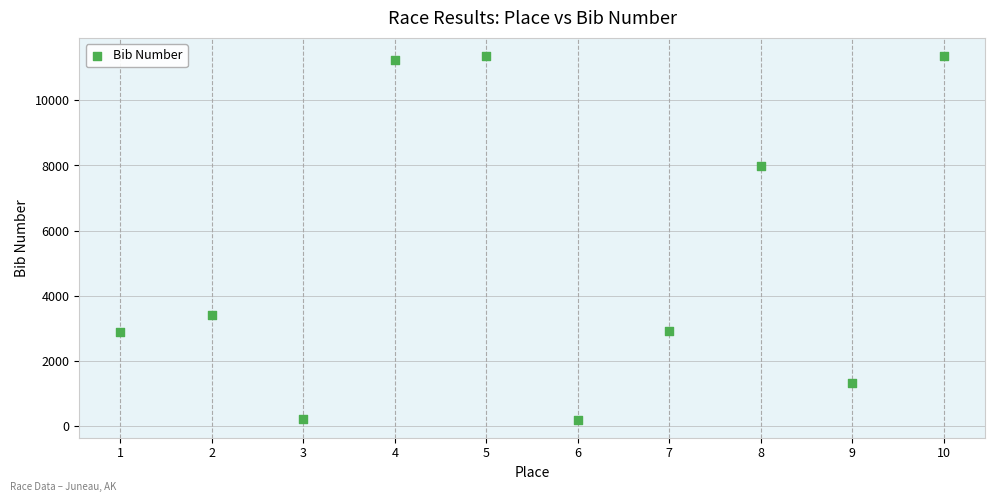

What Y value in the scatter plot is closest to 5784?

7977